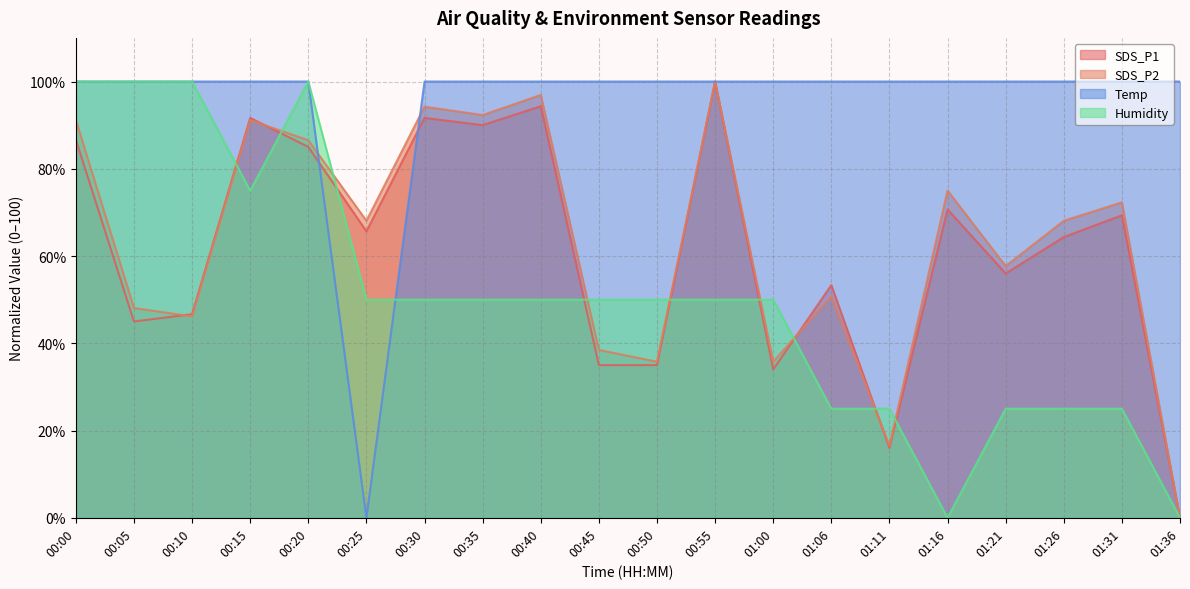

The SDS_P2 series shows 16.5 at 01:11. True or false?

True